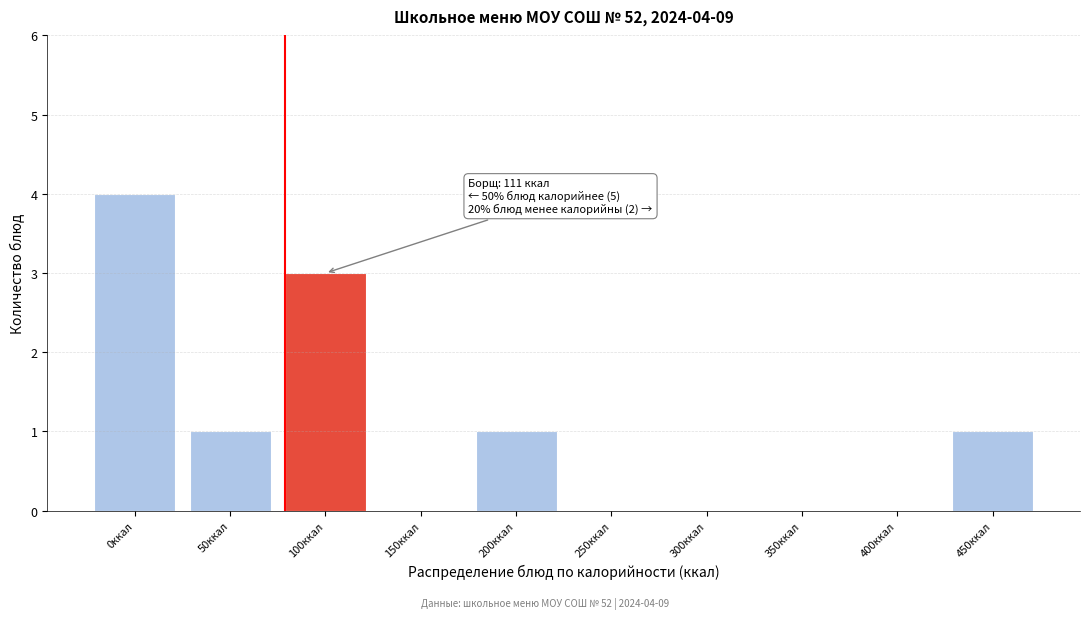

Reading left to right, extract all data points from this chart.

0ккал=4	50ккал=1	100ккал=3	150ккал=0	200ккал=1	250ккал=0	300ккал=0	350ккал=0	400ккал=0	450ккал=1